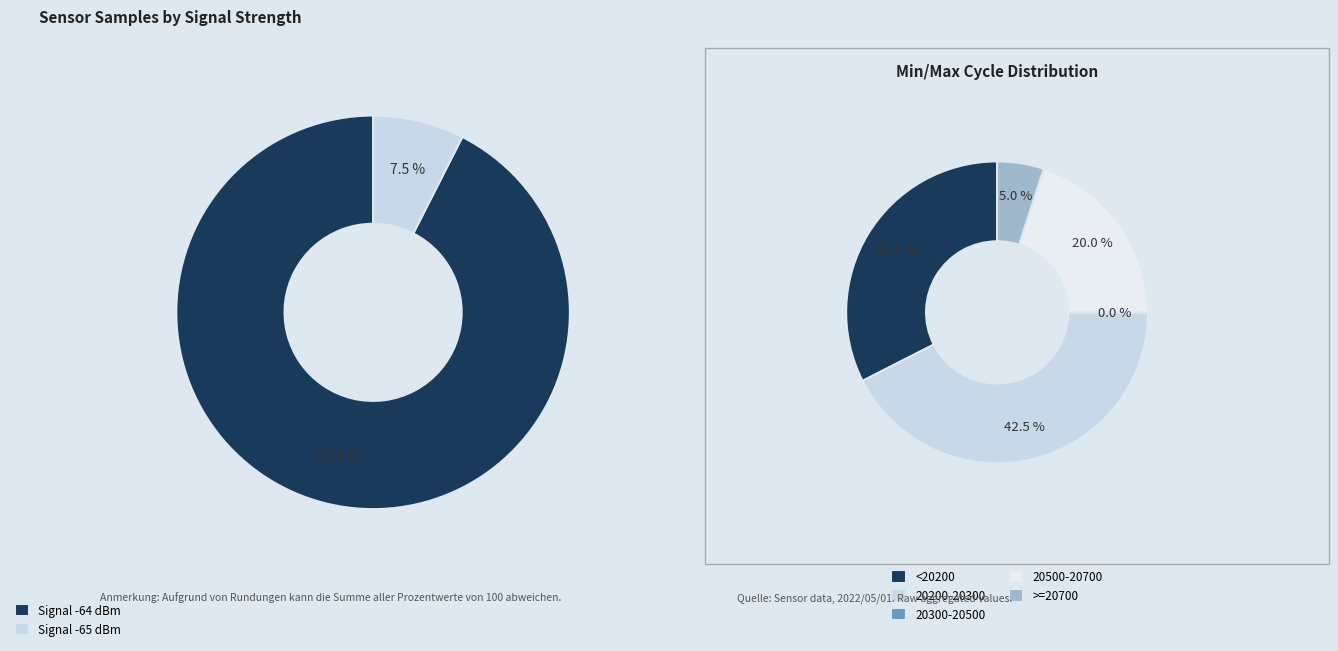

Does any single category account for the majority?

No